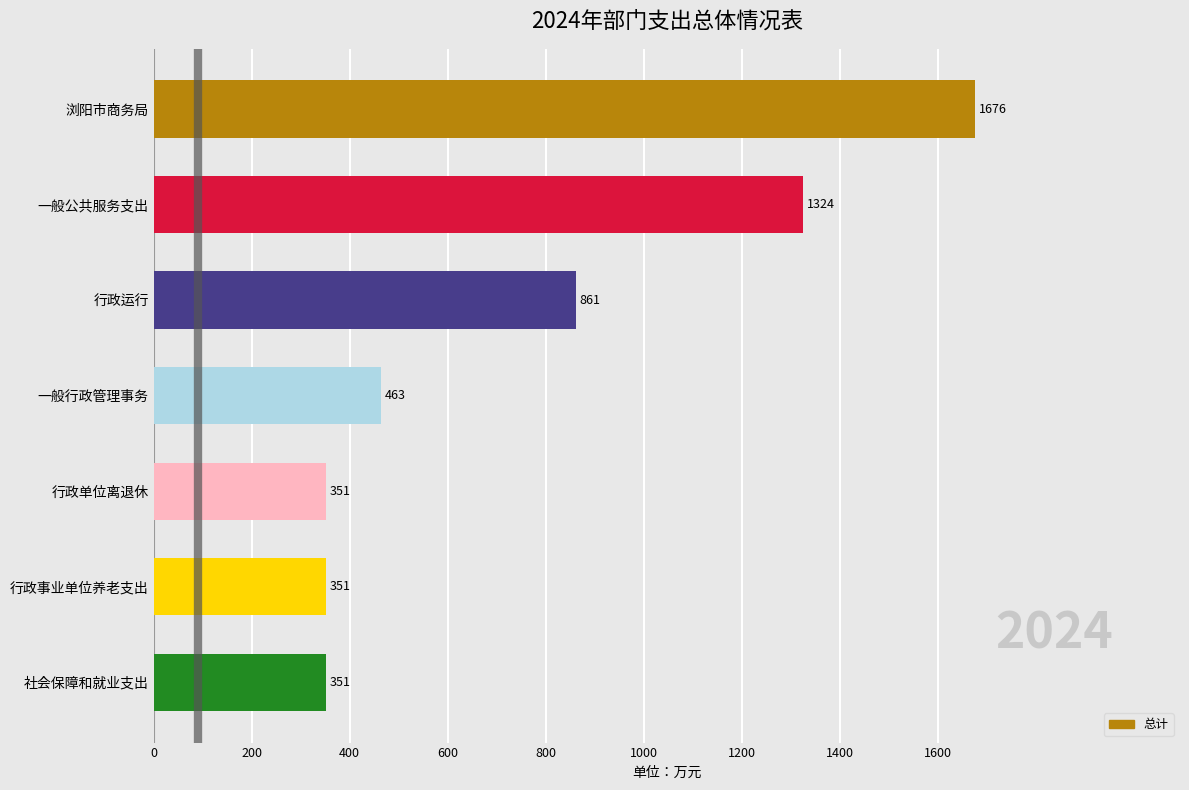

Which has a higher value, 一般公共服务支出 or 社会保障和就业支出?

一般公共服务支出